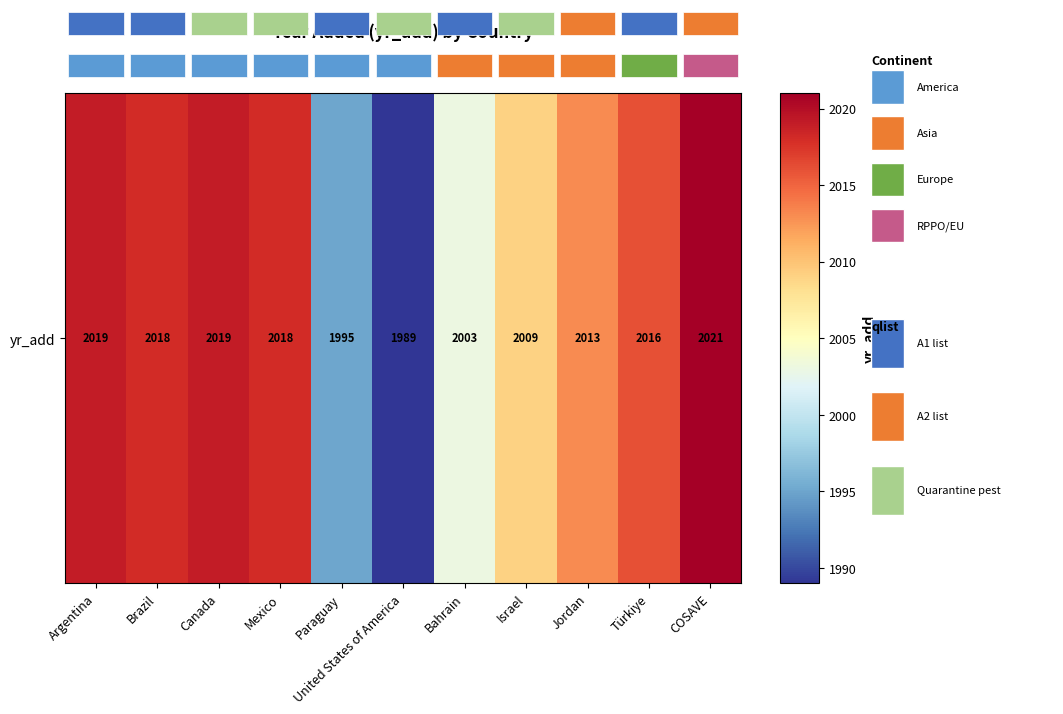

At which label does the data first exceed 2016?

Argentina